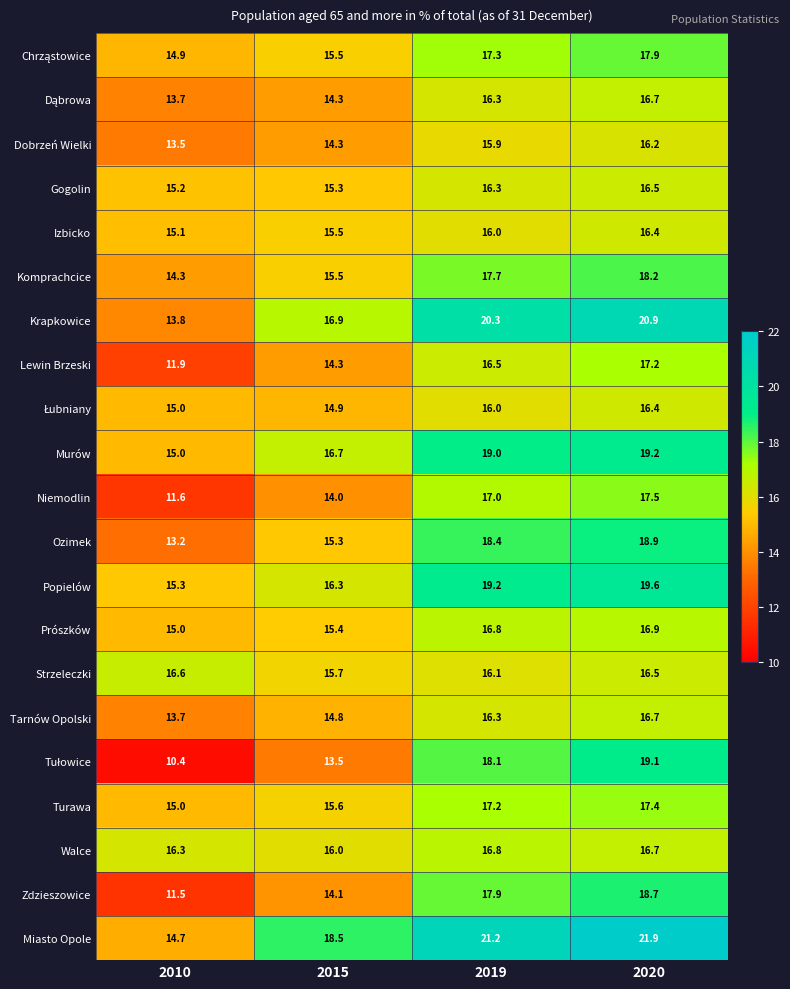

Which category has the highest value across all series?

2020